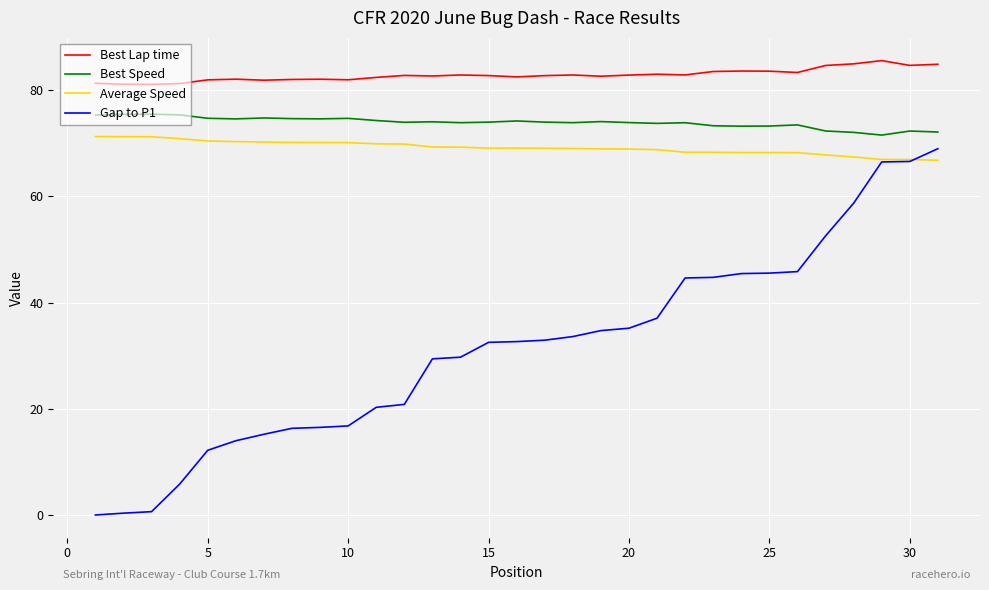

Which series has the largest range (max minus min)?

Gap to P1